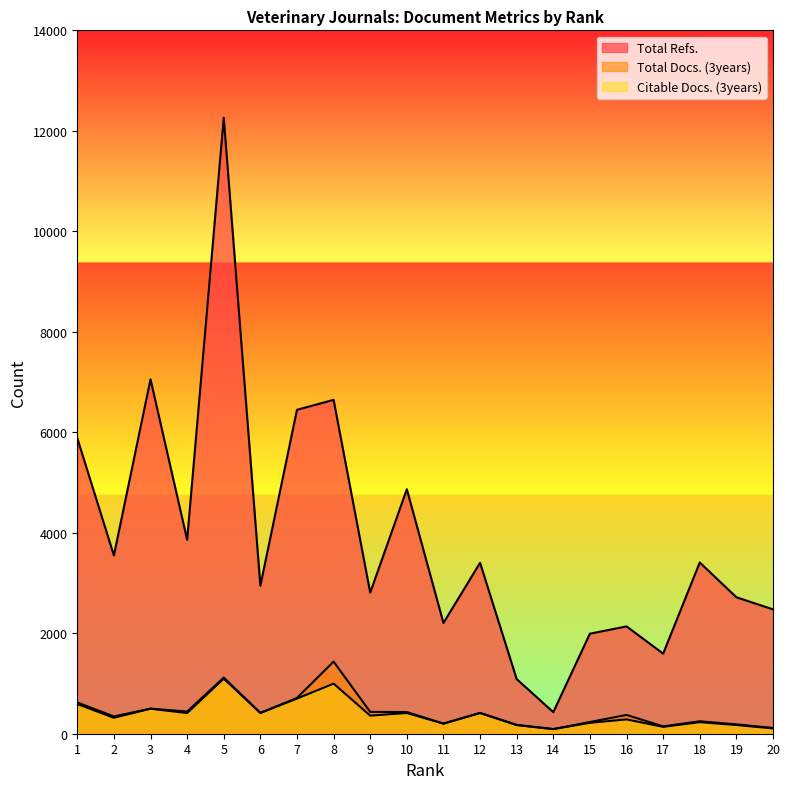

What are all the series names shown in the legend?

Total Docs. (3years), Total Refs., Citable Docs. (3years)